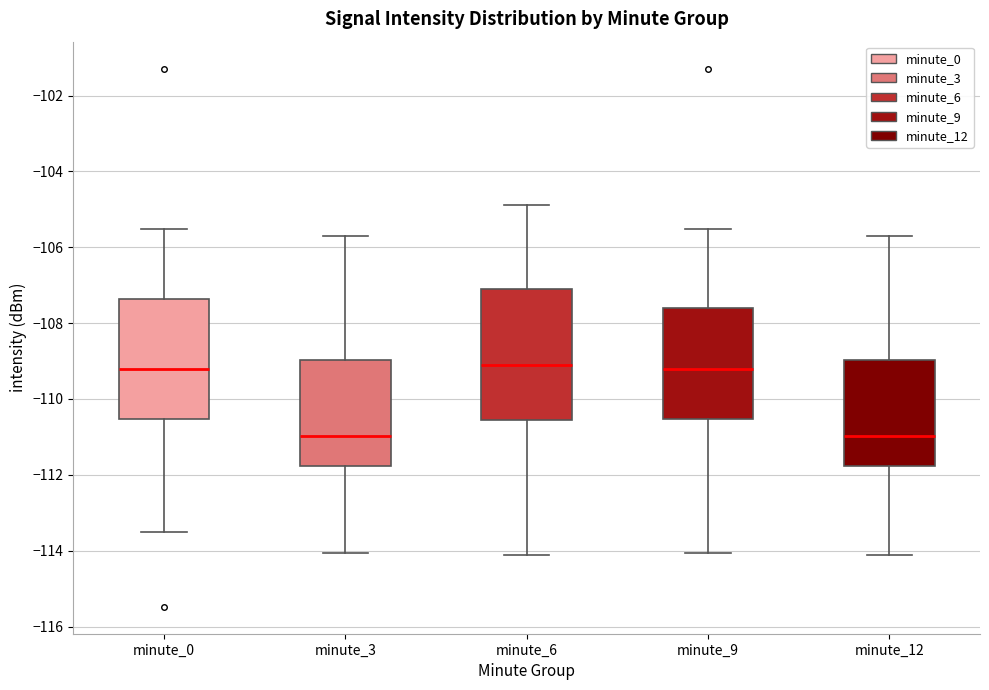

Where is the upper edge of the box for minute_0 on the y-axis? The values are not printed on the chart, so give them approximately, as read against the axis.

-107.4